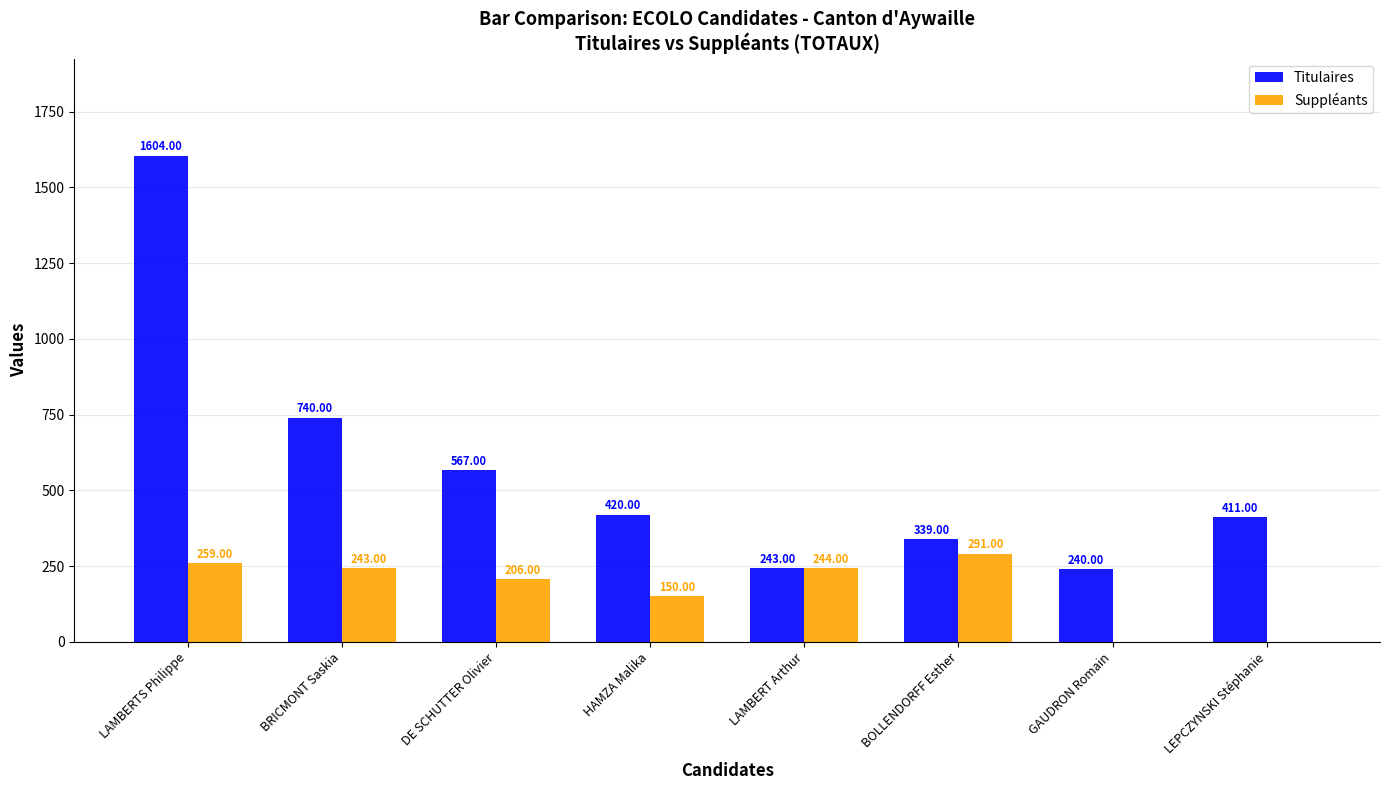

How many data points does each series have?

8